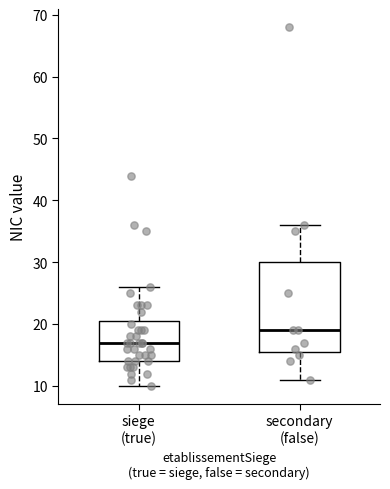

Which box has the highest median line?

secondary (false)